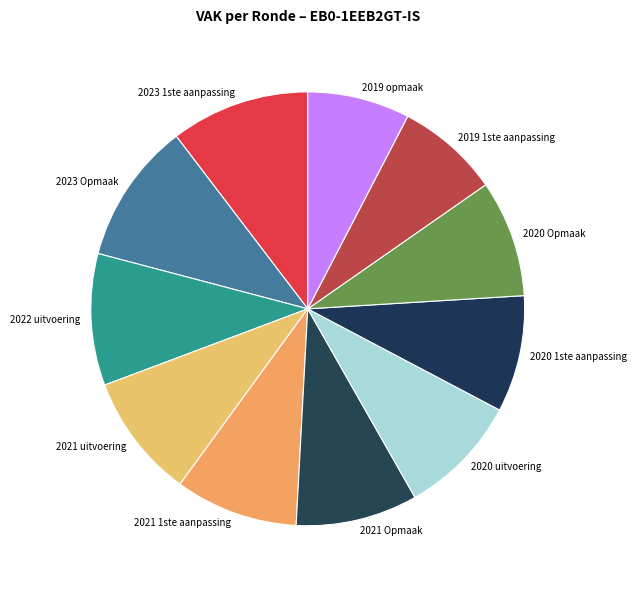

Is the sum of 2019 opmaak and 2020 Opmaak greater than half?

No